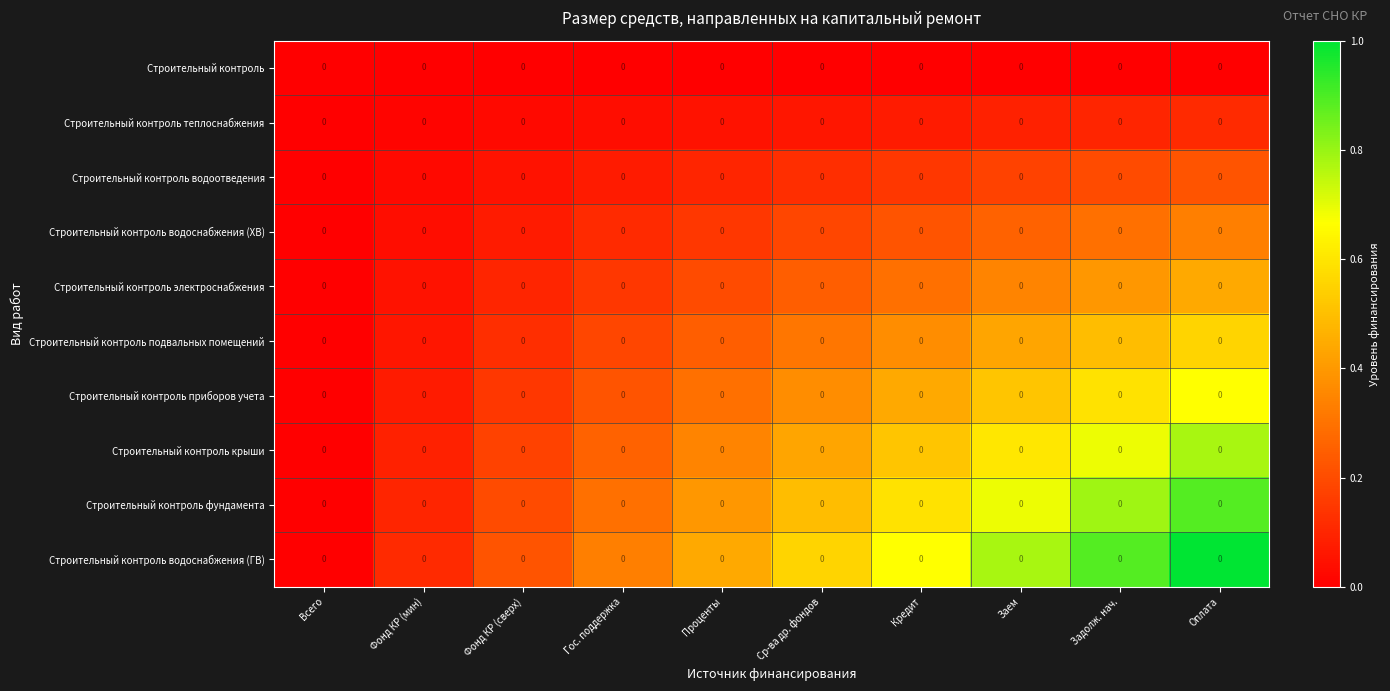

Is it true that Строительный контроль фундамента equals 0.7 at Заем?

True